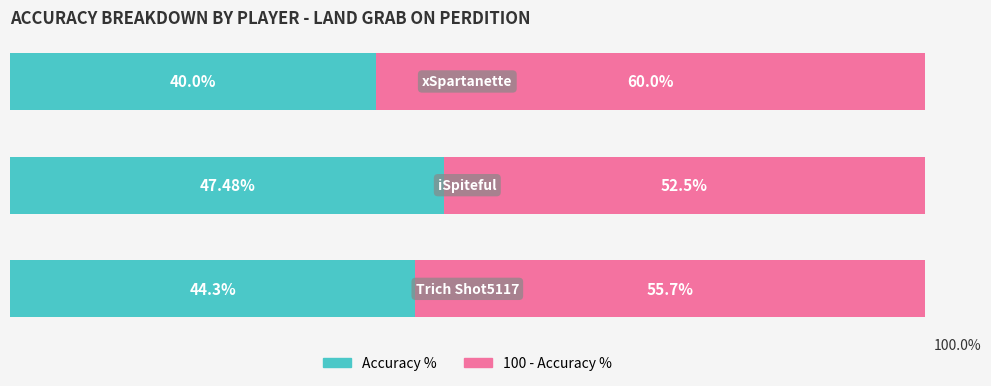

Reading left to right, list all the values displayed in this chart.

Accuracy %: 44.3	47.5	40.0
100 - Accuracy %: 55.7	52.5	60.0